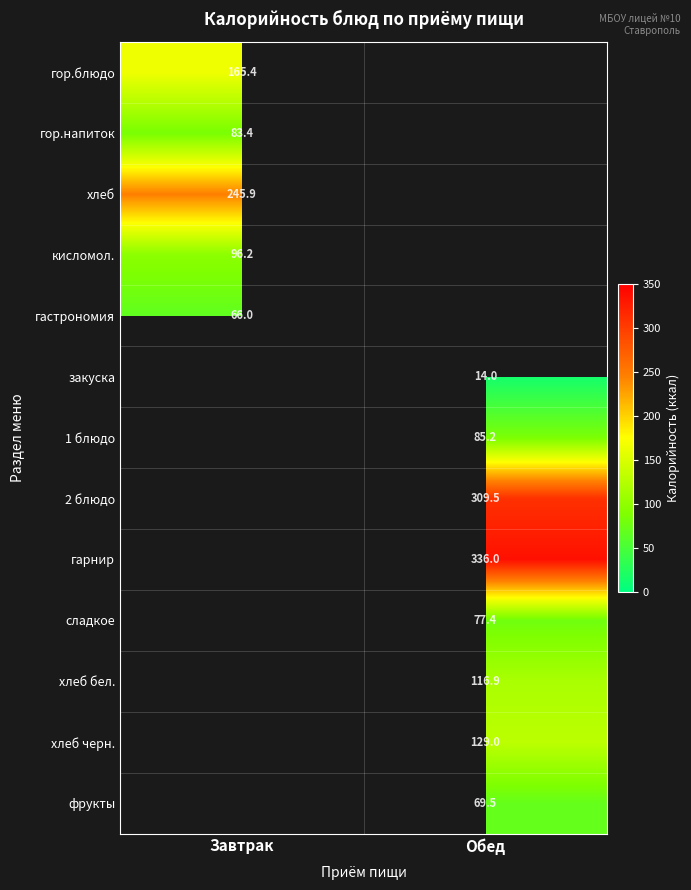

How many series are shown in this chart?

13